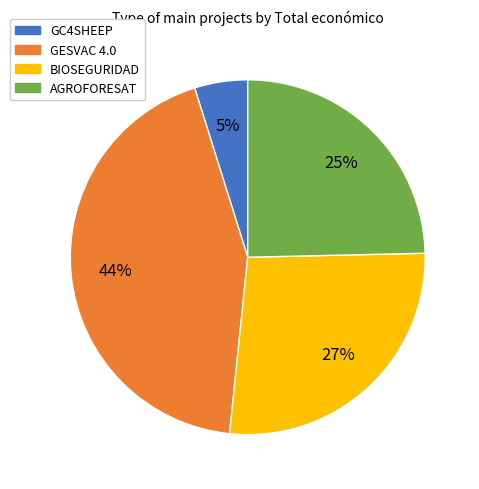

Between AGROFORESAT and GC4SHEEP, which is larger?

AGROFORESAT